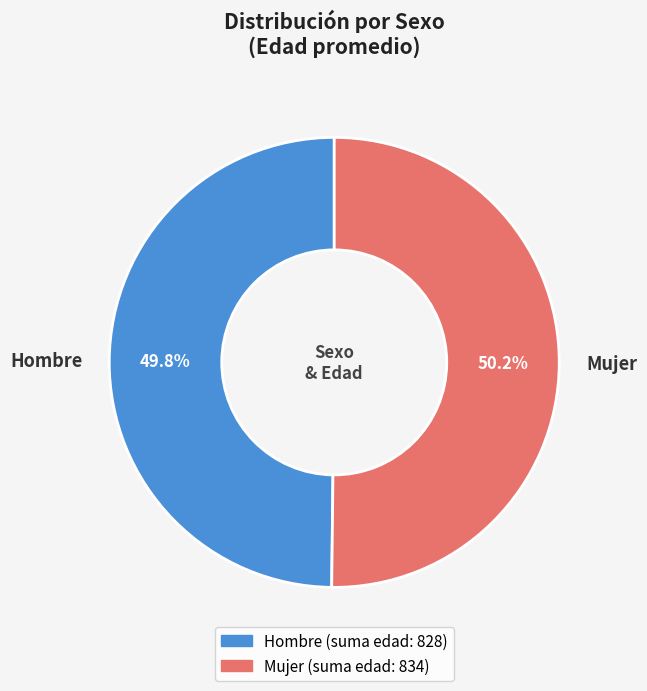

What is the ratio of the value at Hombre to the value at Mujer?

1.0